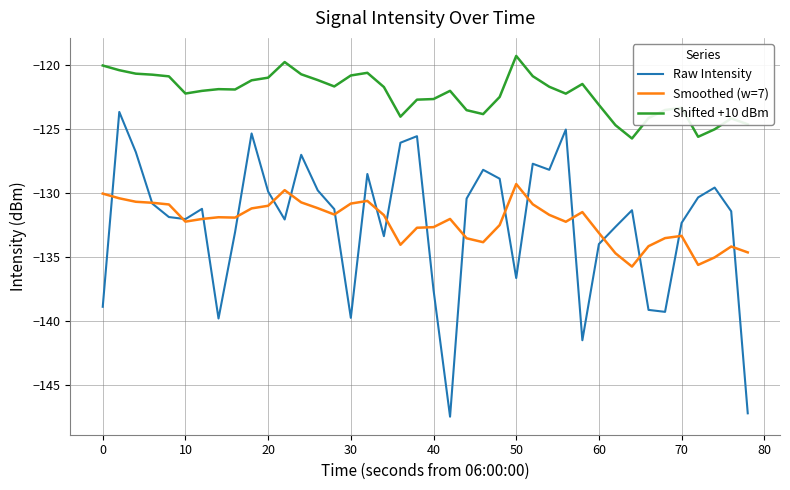

Which series has the widest spread of values?

Raw Intensity